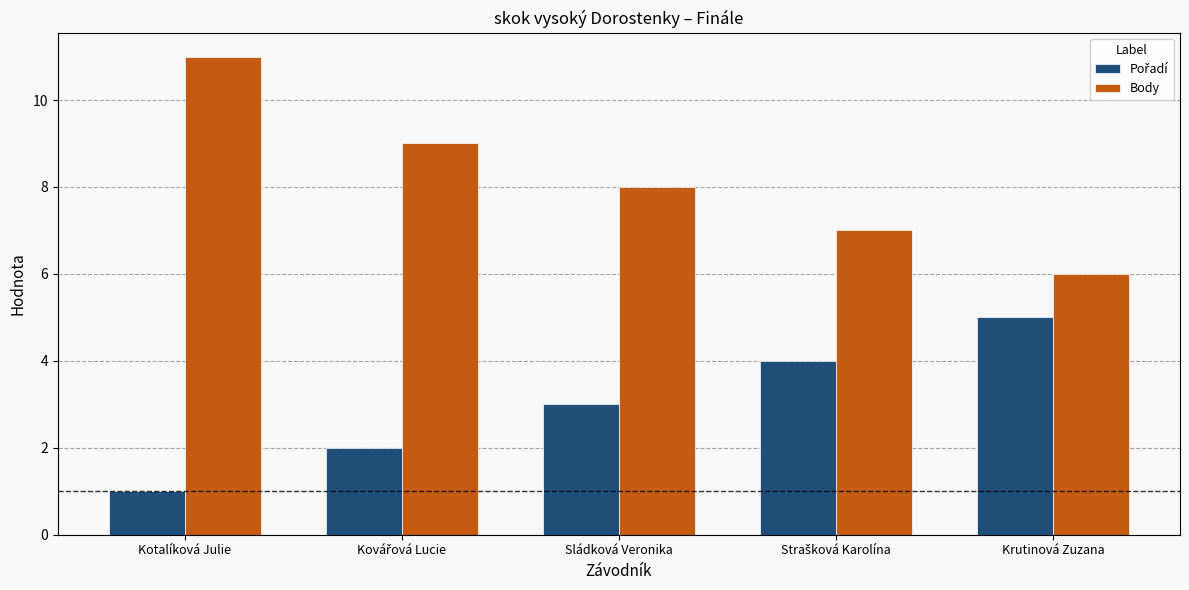

How many bars are there in total?

10